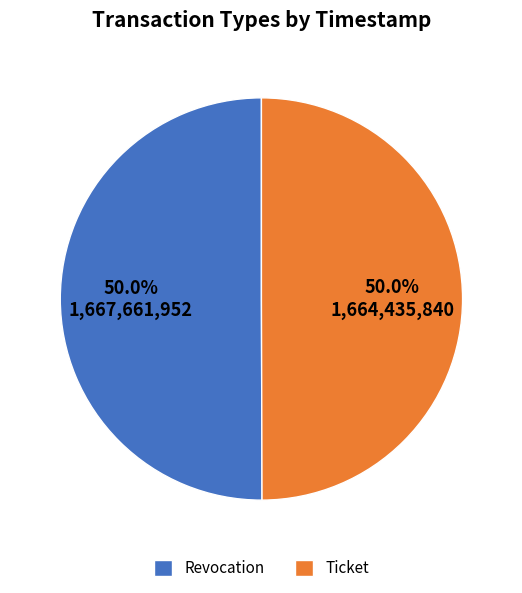

Approximately how many times larger is the value at Revocation compared to Ticket?

1.0